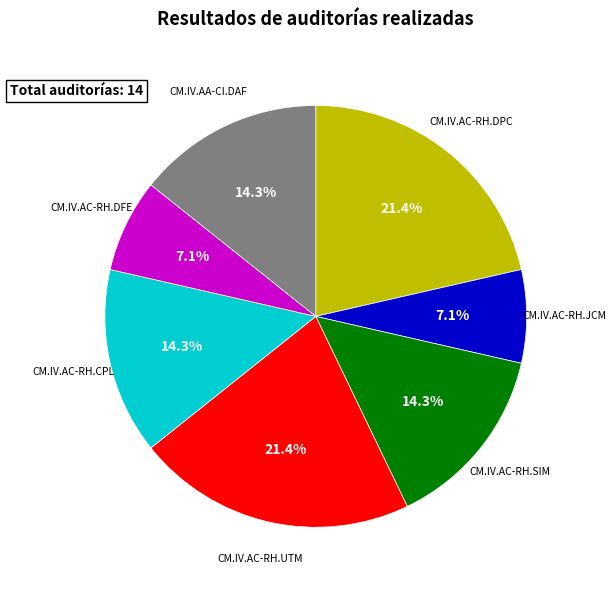

How many slices are in this pie chart?

7